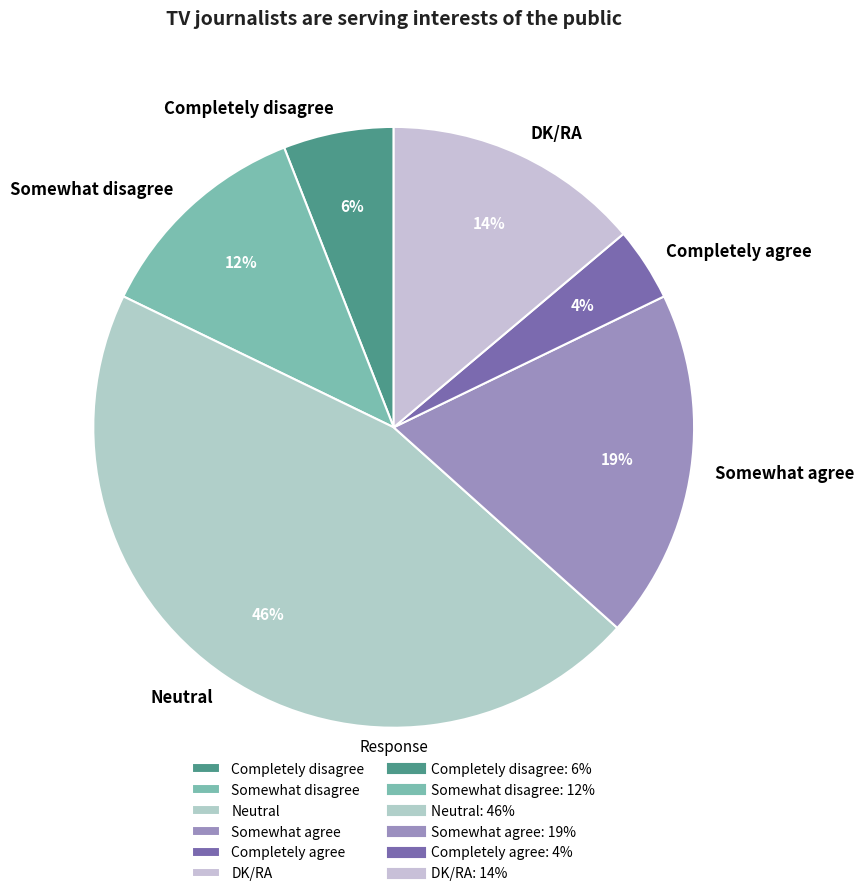

The Neutral slice represents 46% of the pie. True or false?

True